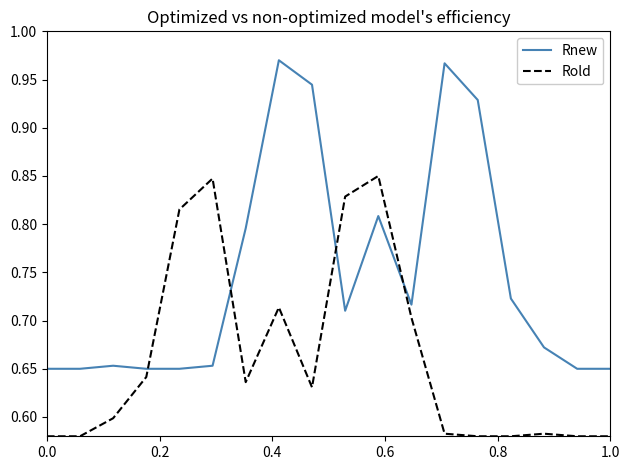

Rank the series by their average value, from highest to lowest.

Rnew, Rold